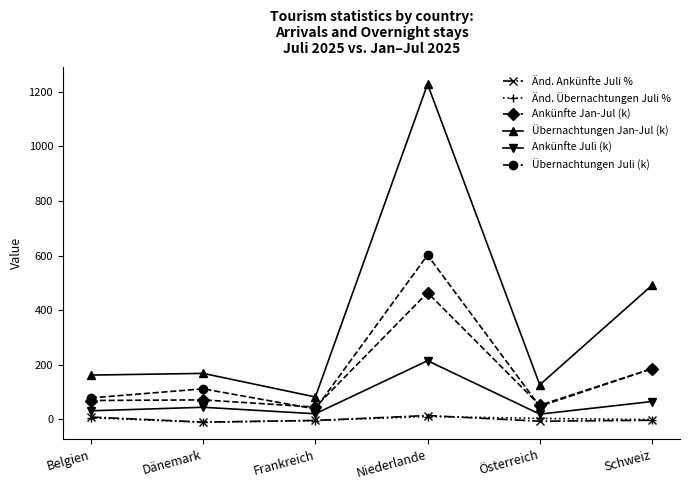

How many lines are shown in the chart?

6